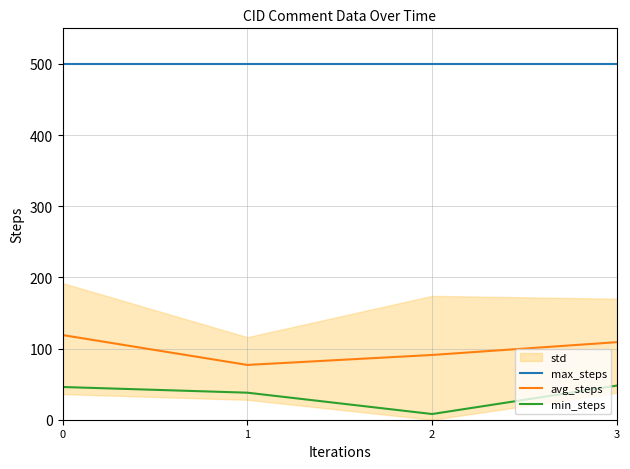

What is the total value across all series at 1?

615